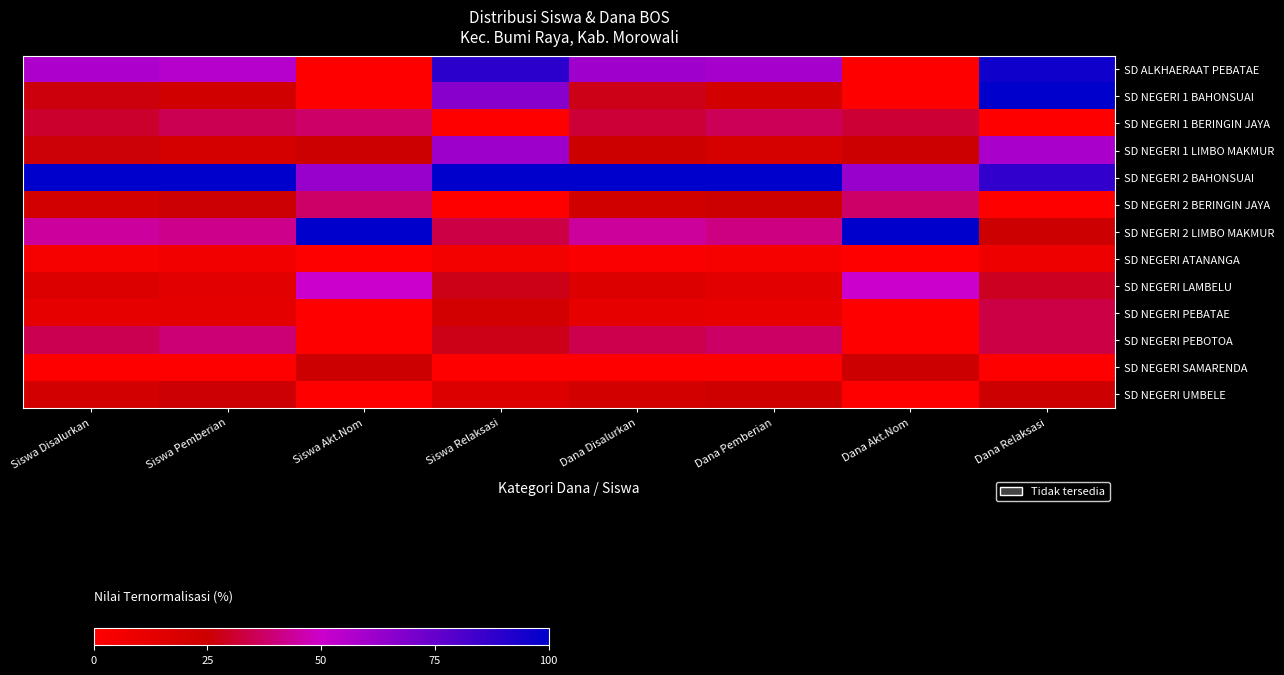

Which has a higher value, Dana Relaksasi or Dana Akt.Nom?

Dana Relaksasi